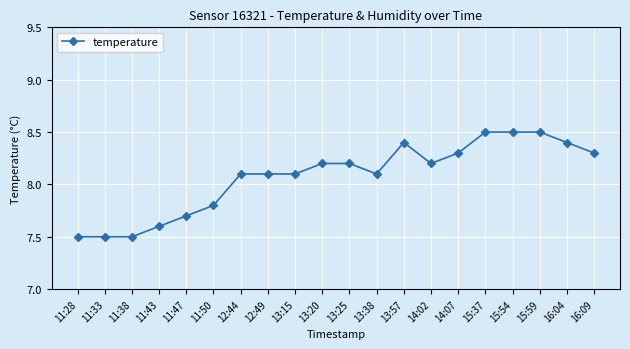

What is the minimum value shown in the chart?

7.5